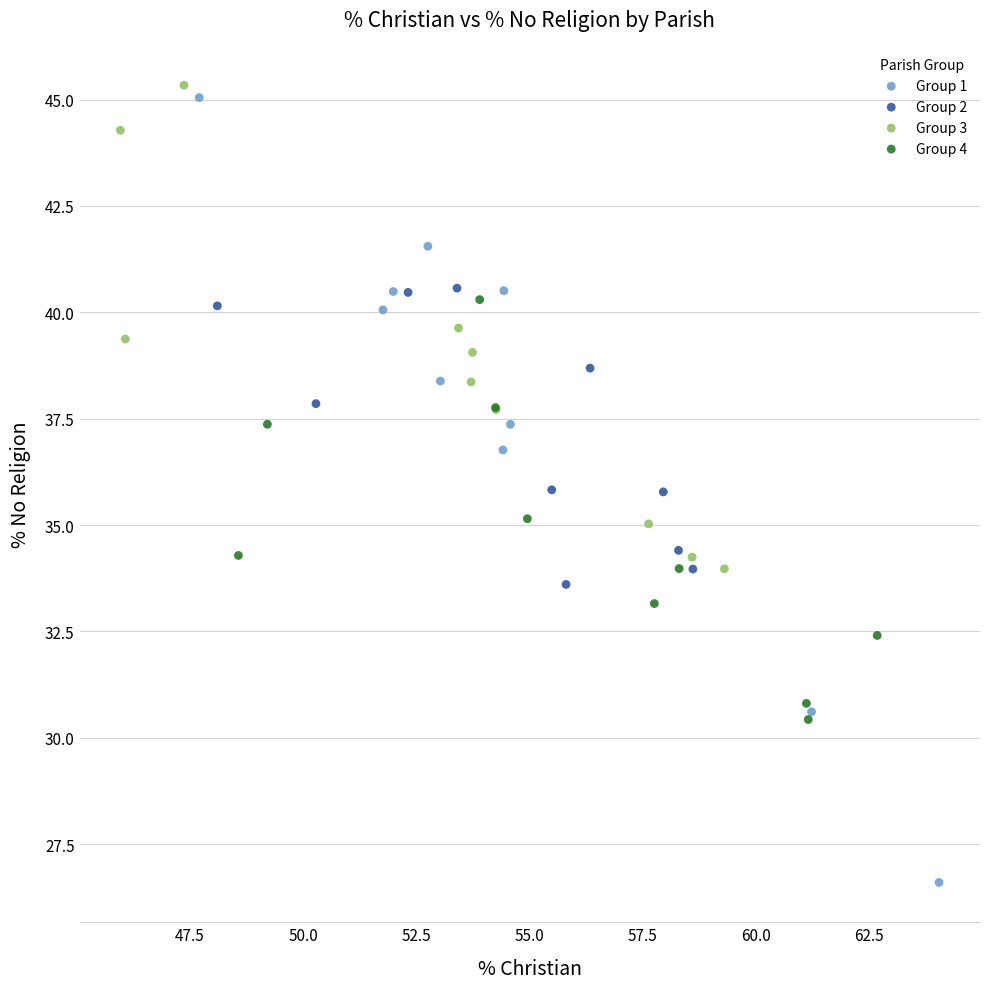

Which series has the widest spread of Y values?

Group 1